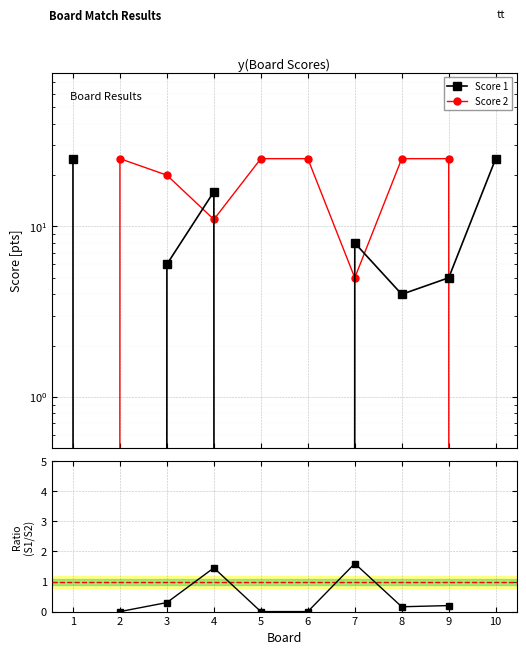

Does the chart display data point markers on the line(s)?

Yes